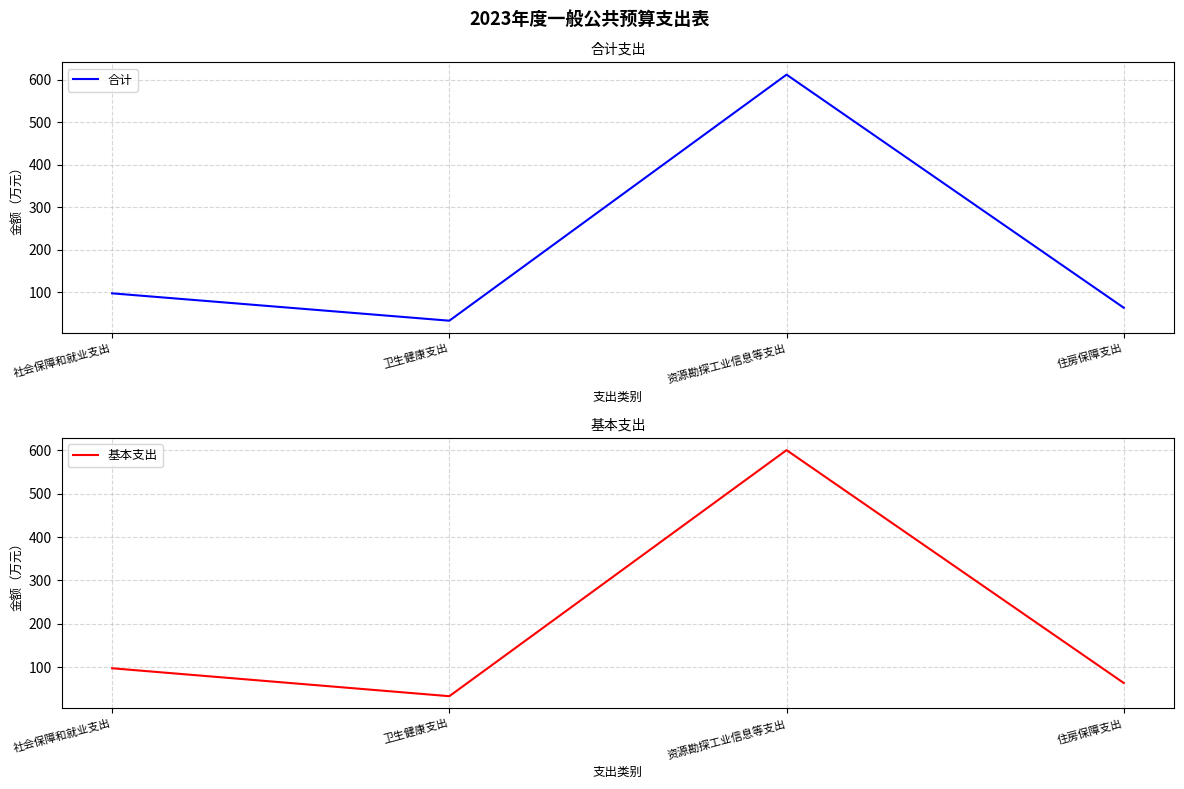

How many values in the 合计 series are below 97?

2